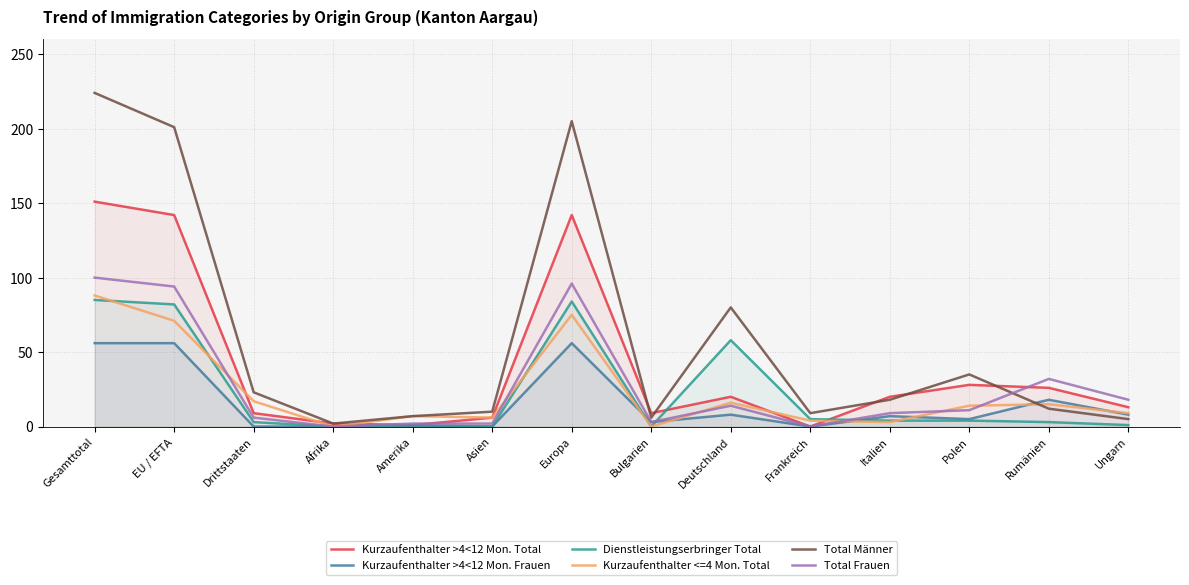

What are all the series names shown in the legend?

Kurzaufenthalter >4<12 Mon. Total, Kurzaufenthalter >4<12 Mon. Frauen, Dienstleistungserbringer Total, Kurzaufenthalter <=4 Mon. Total, Total Männer, Total Frauen